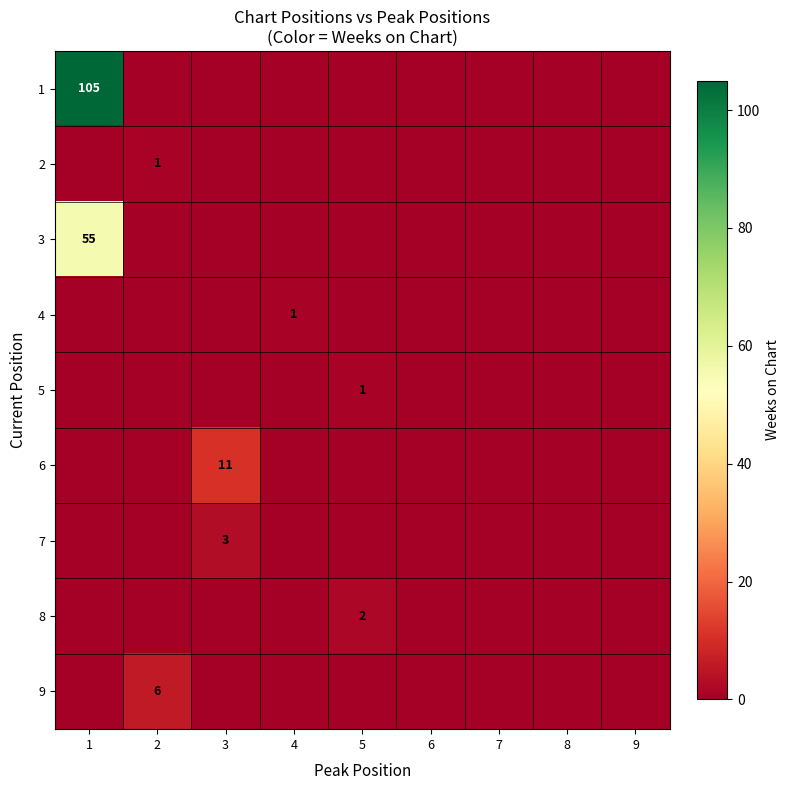

What is the sum of all 6 values?

11